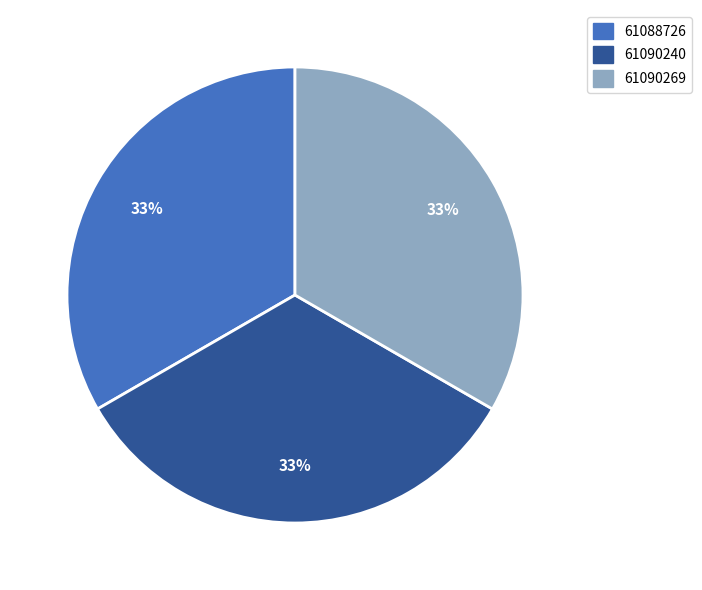

Do 61088726 and 61090240 together represent more than half of the pie?

Yes